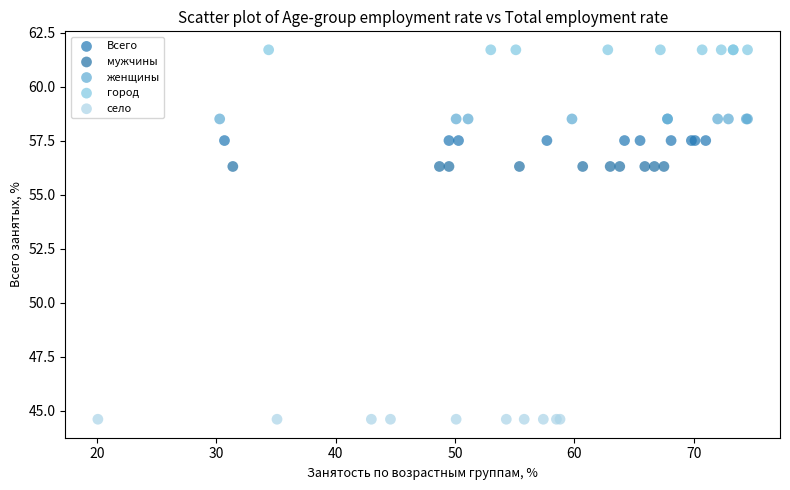

What are all the series names shown in the legend?

Всего, мужчины, женщины, город, село